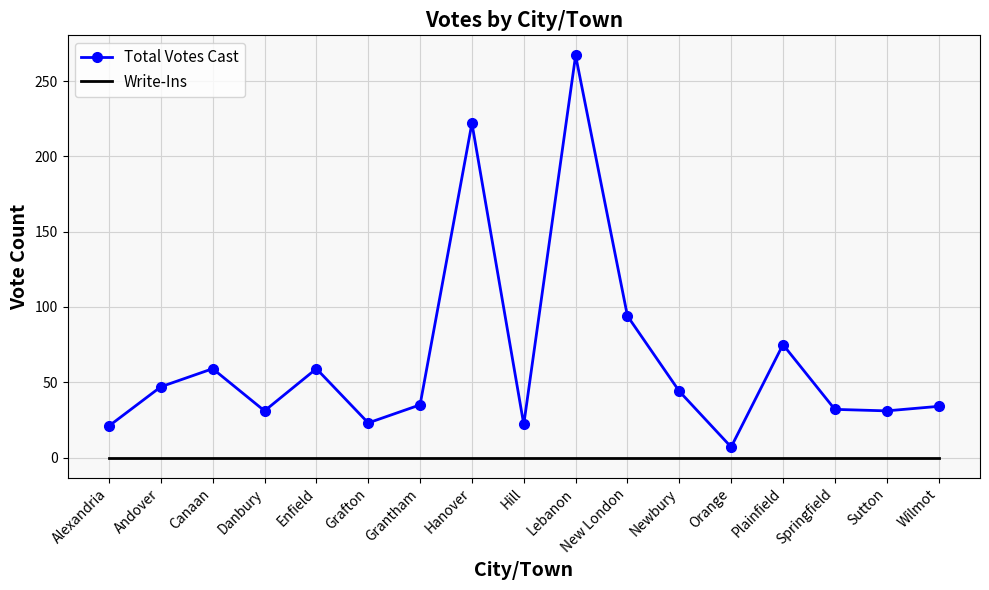

Which category has the highest value across all series?

Lebanon